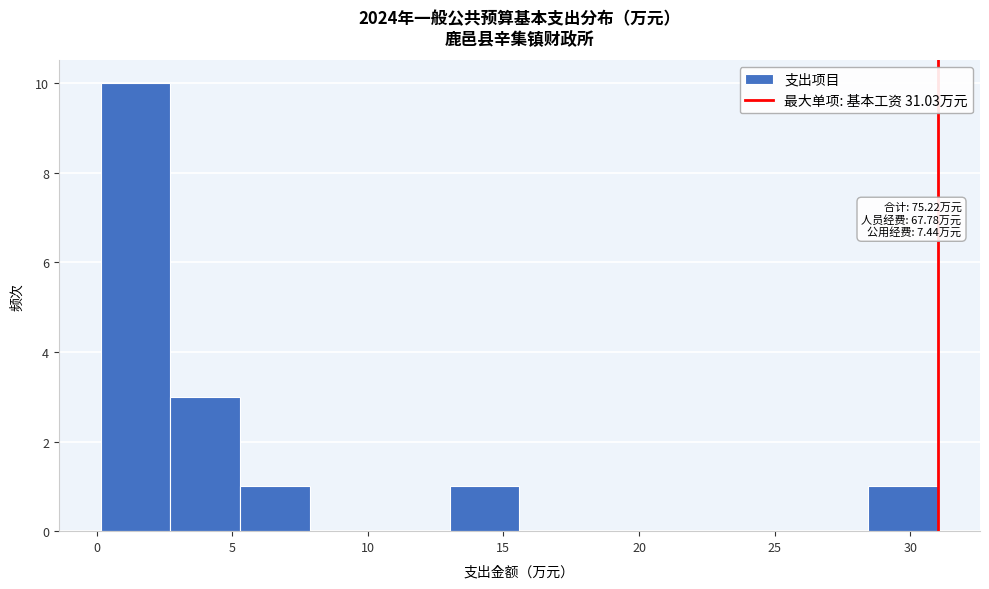

Which range on the x-axis has the tallest bar?

0.0 to 2.5